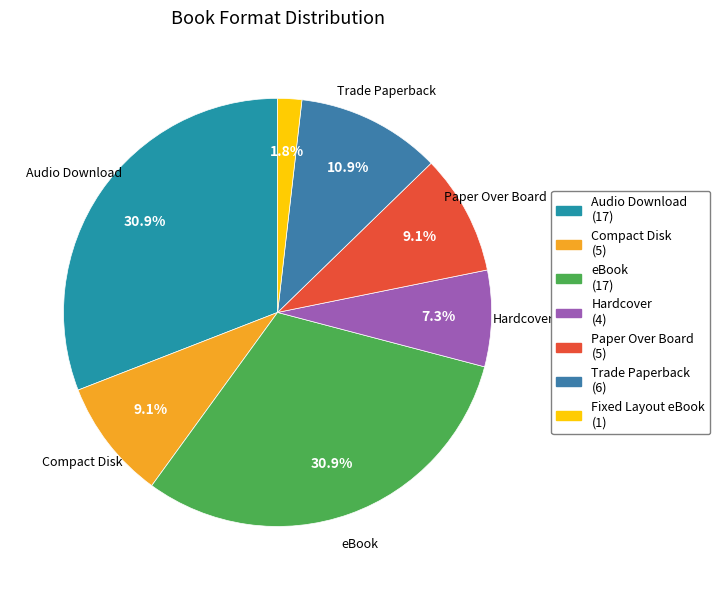

Approximately how many times larger is the value at Hardcover compared to Fixed Layout eBook?

4.0